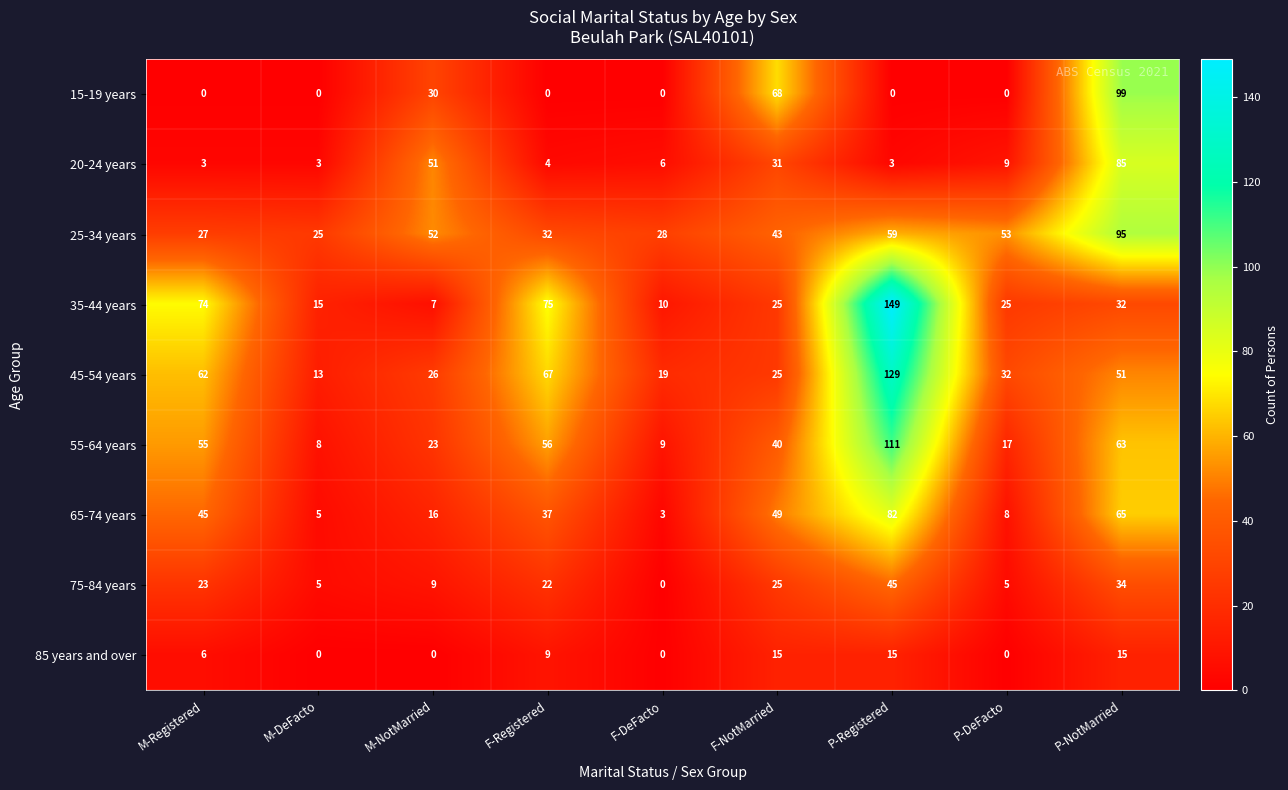

What is the highest value of the 65-74 years series?

82